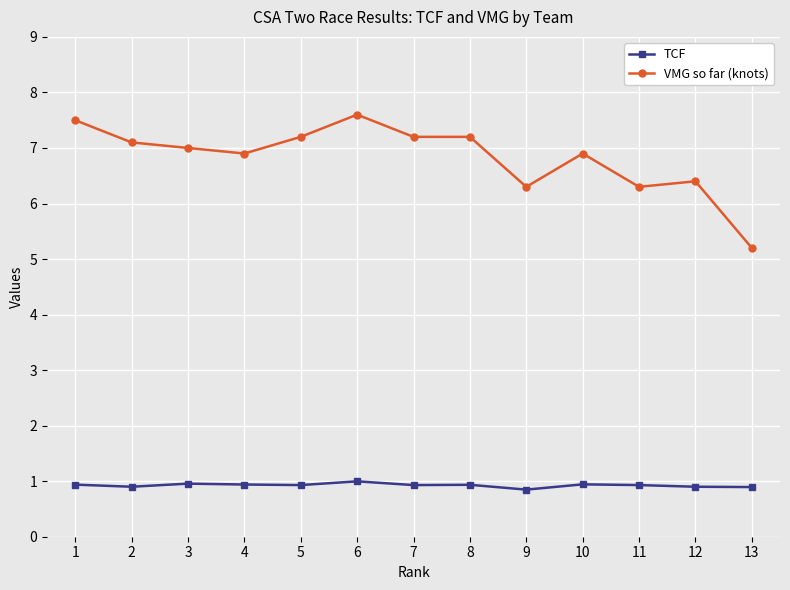

What is the difference between the highest and lowest values at 9?

5.5